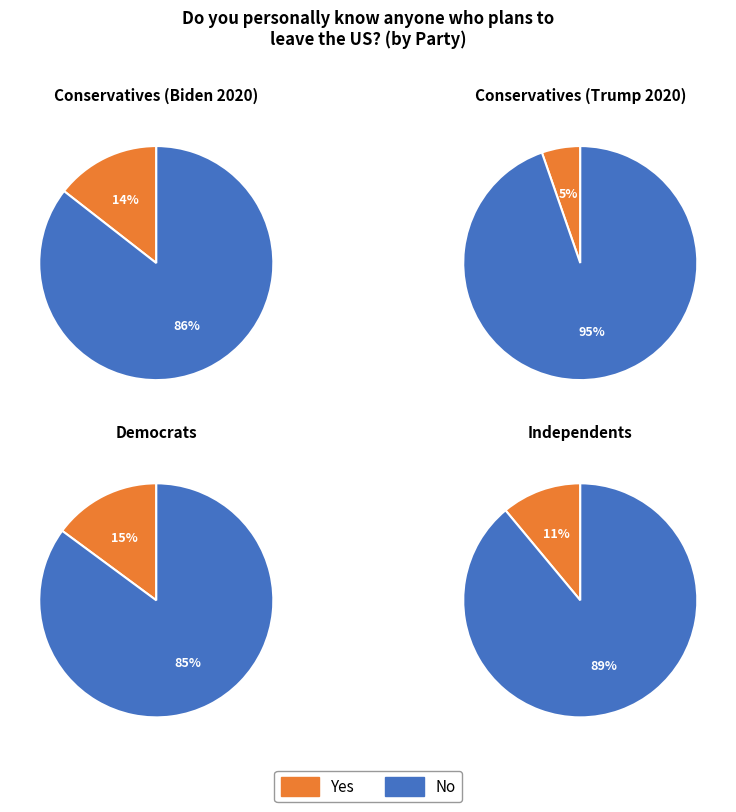

What is the difference between the highest and lowest values at No?

0.1